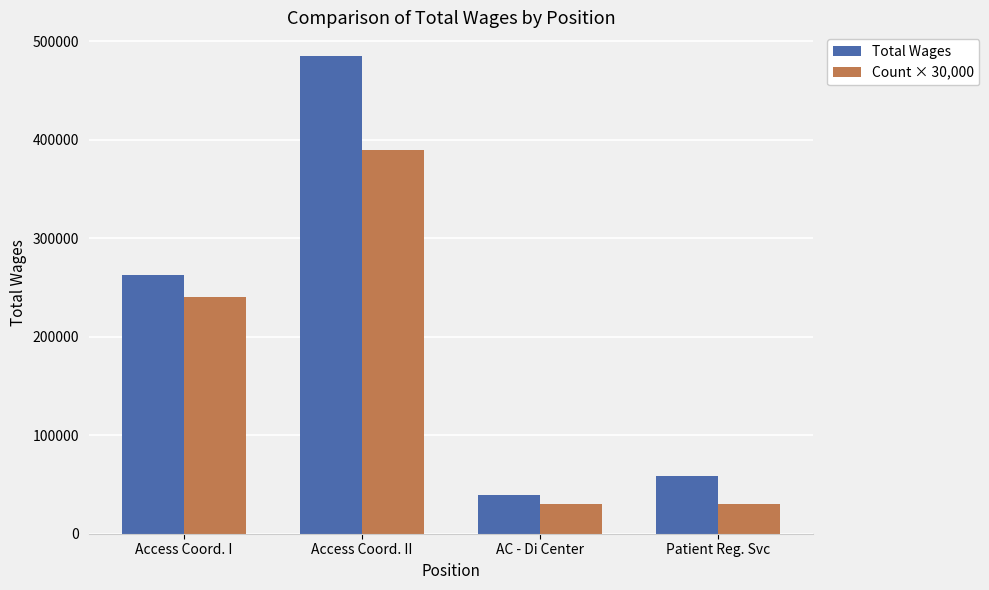

Reading right to left, transcribe all the data shown in this chart.

Total Wages: Patient Reg. Svc=58816	AC - Di Center=39419	Access Coord. II=485049	Access Coord. I=262324
Count × 30,000: Patient Reg. Svc=30000	AC - Di Center=30000	Access Coord. II=390000	Access Coord. I=240000